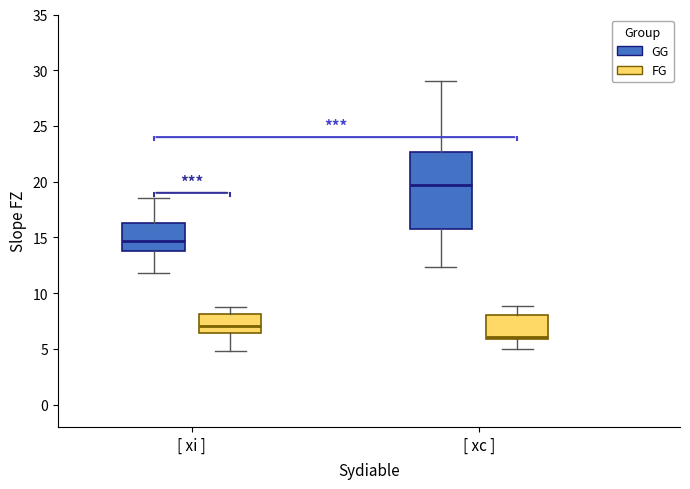

Reading left to right, read every box against the y-axis: the position of its median line, the range the box covers, and the ends of its whiskers. The values are not printed on the chart, so give them approximately, as read against the axis.

[ xi ] (GG): median 14.5, box 14.0 to 16.5, whiskers 12.0 to 18.5
[ xi ] (FG): median 7.0, box 6.5 to 8.0, whiskers 5.0 to 9.0
[ xc ] (GG): median 19.5, box 16.0 to 22.5, whiskers 12.5 to 29.0
[ xc ] (FG): median 6.0 (just above the box's lower edge), box 6.0 to 8.0, whiskers 5.0 to 9.0